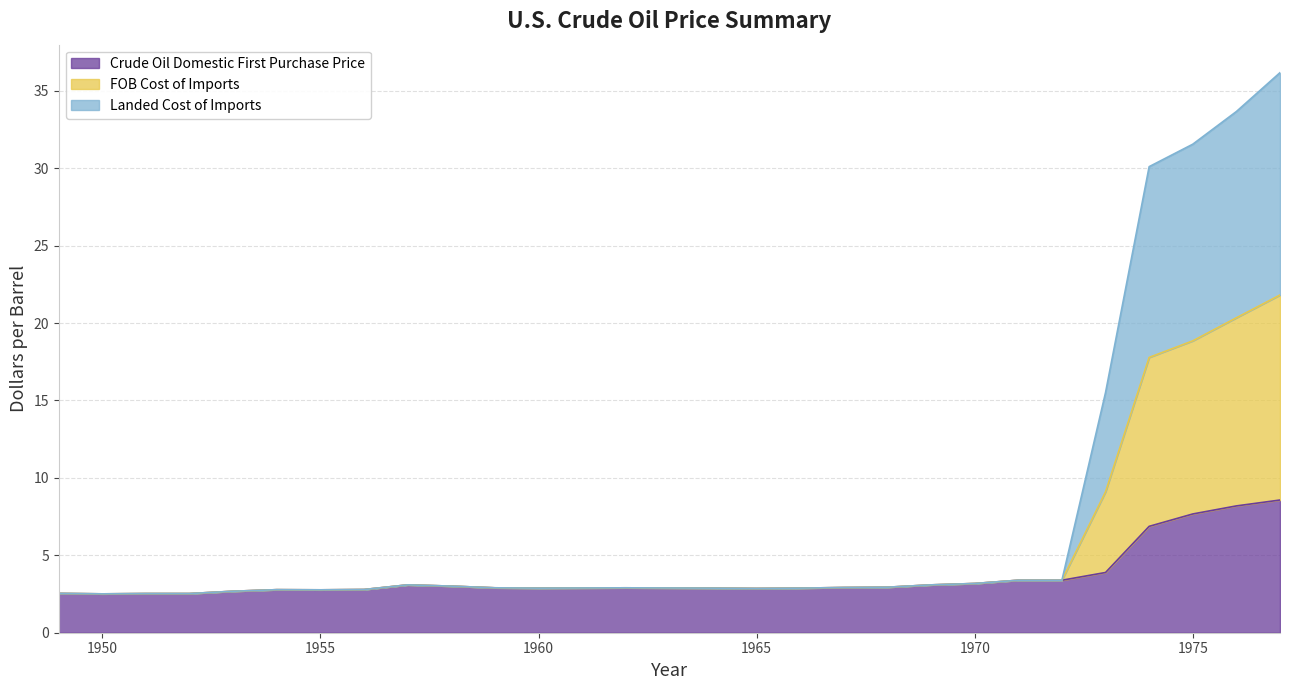

The value of Crude Oil Domestic First Purchase Price at 1960 is 2.9. True or false?

True